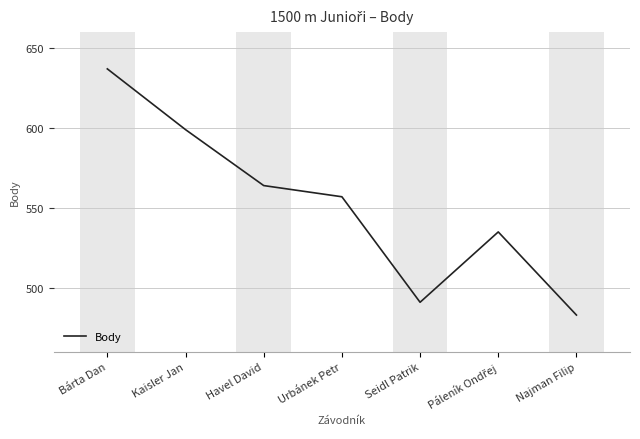

How many lines are shown in the chart?

1